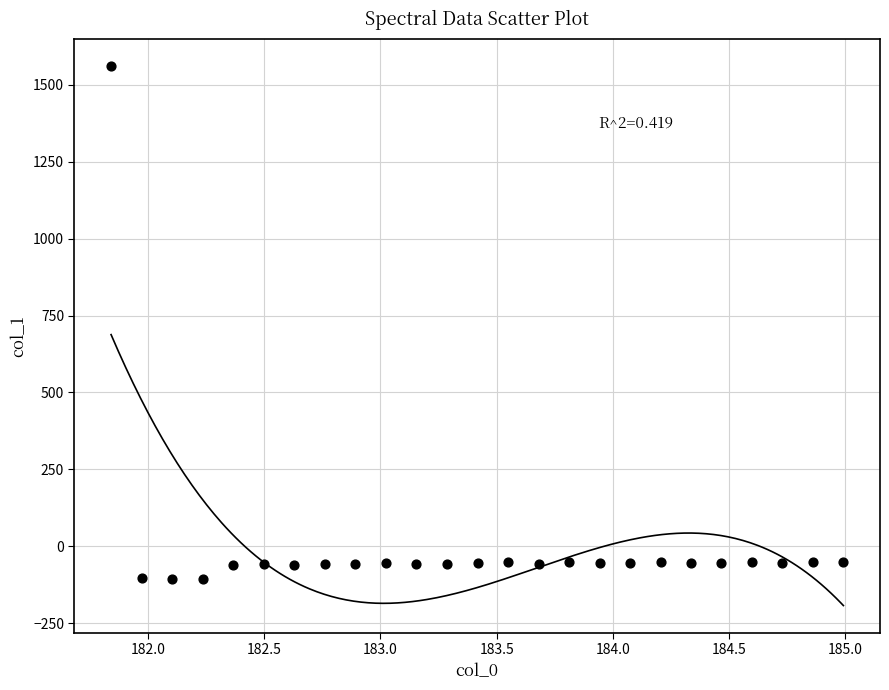

What is the range of X values (max minus min)?

3.1